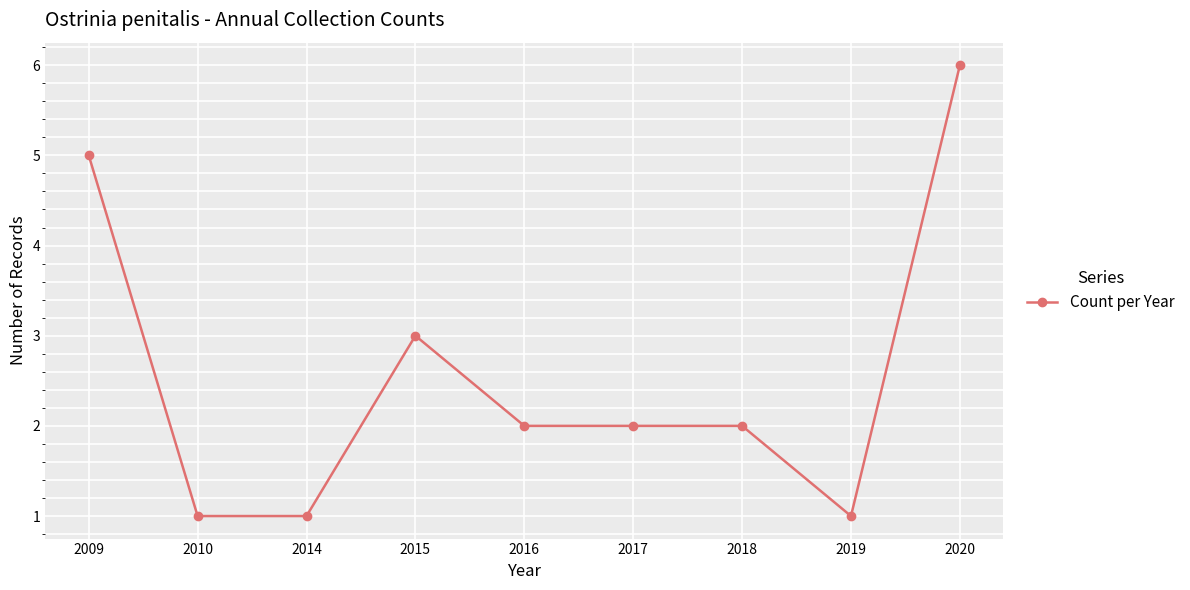

At which category does the data reach its first local peak?

2015